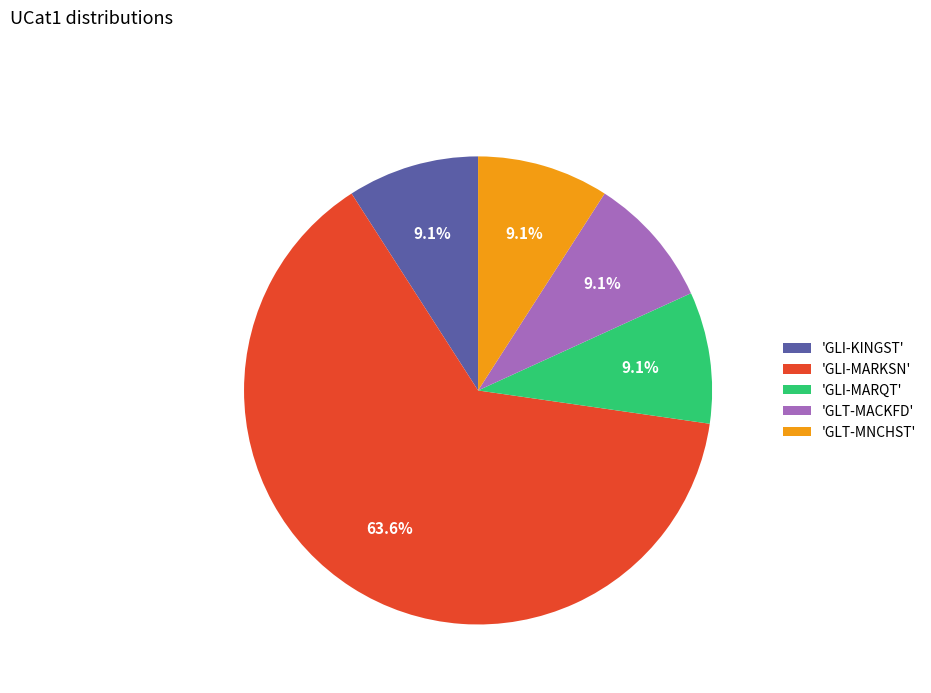

How many slices are in this pie chart?

5